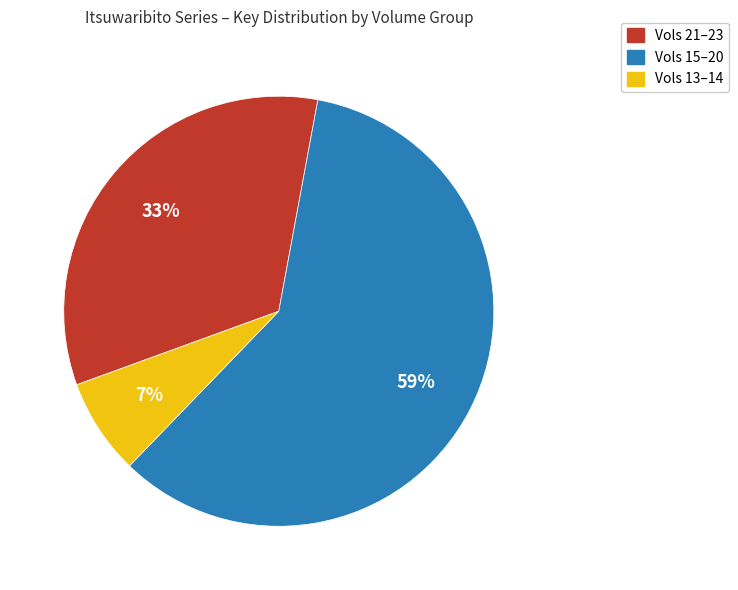

To the nearest percent, what is the average slice percentage?

33%